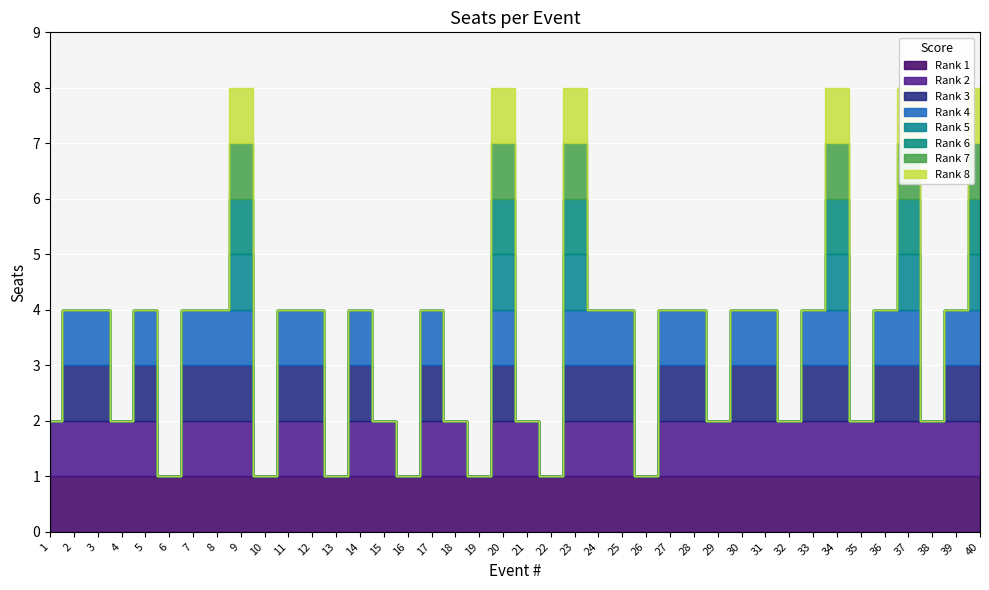

How many points are lower than both their immediate neighbors (excluding endpoints)?

12